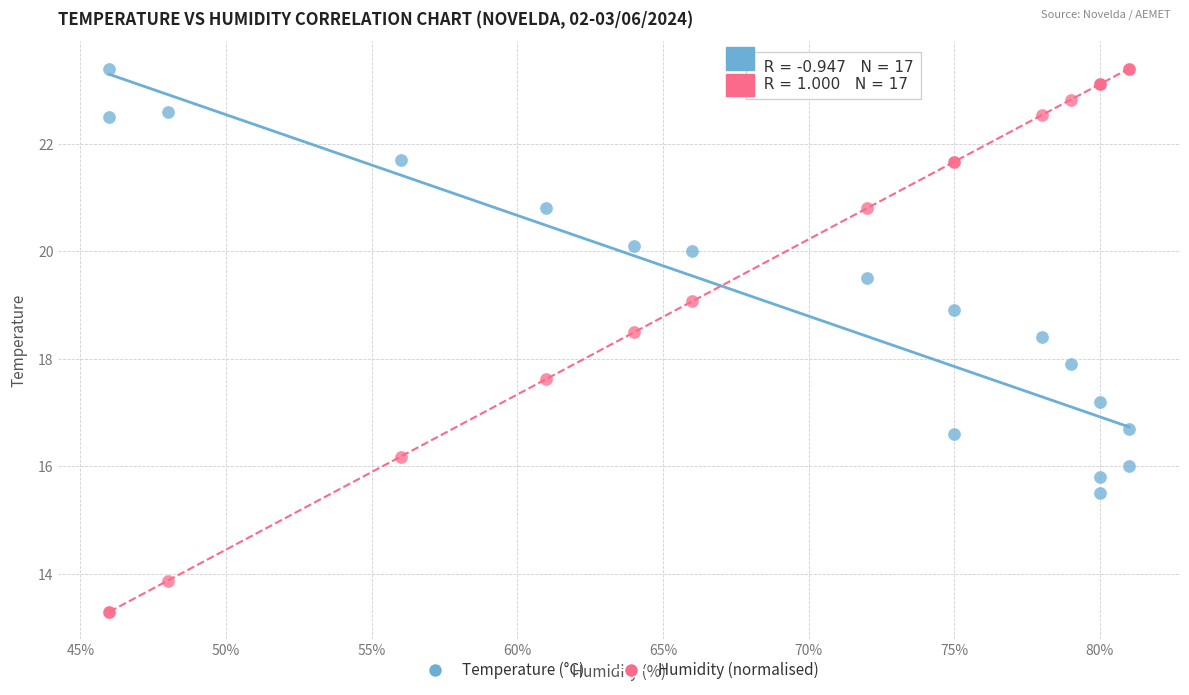

What is the X range (max minus min) for the scatter plot?

35.0